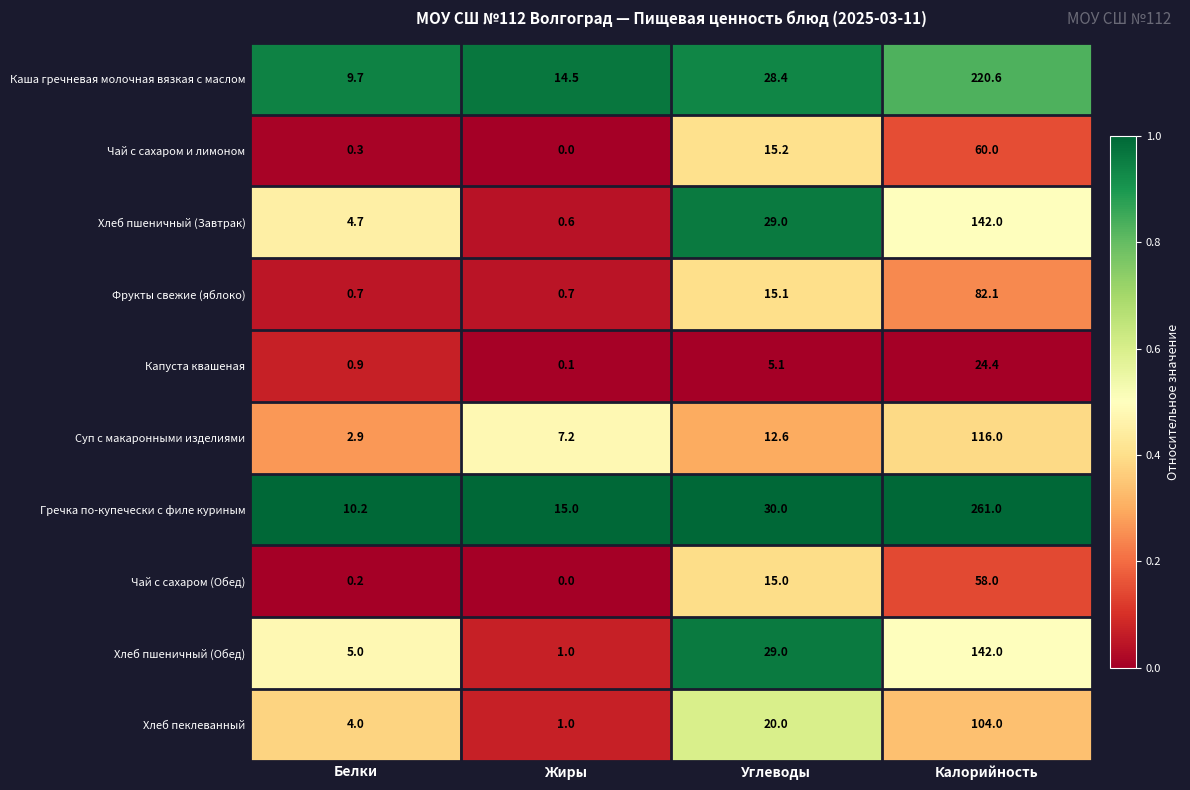

What is the difference between the highest and lowest values at Белки?

10.0